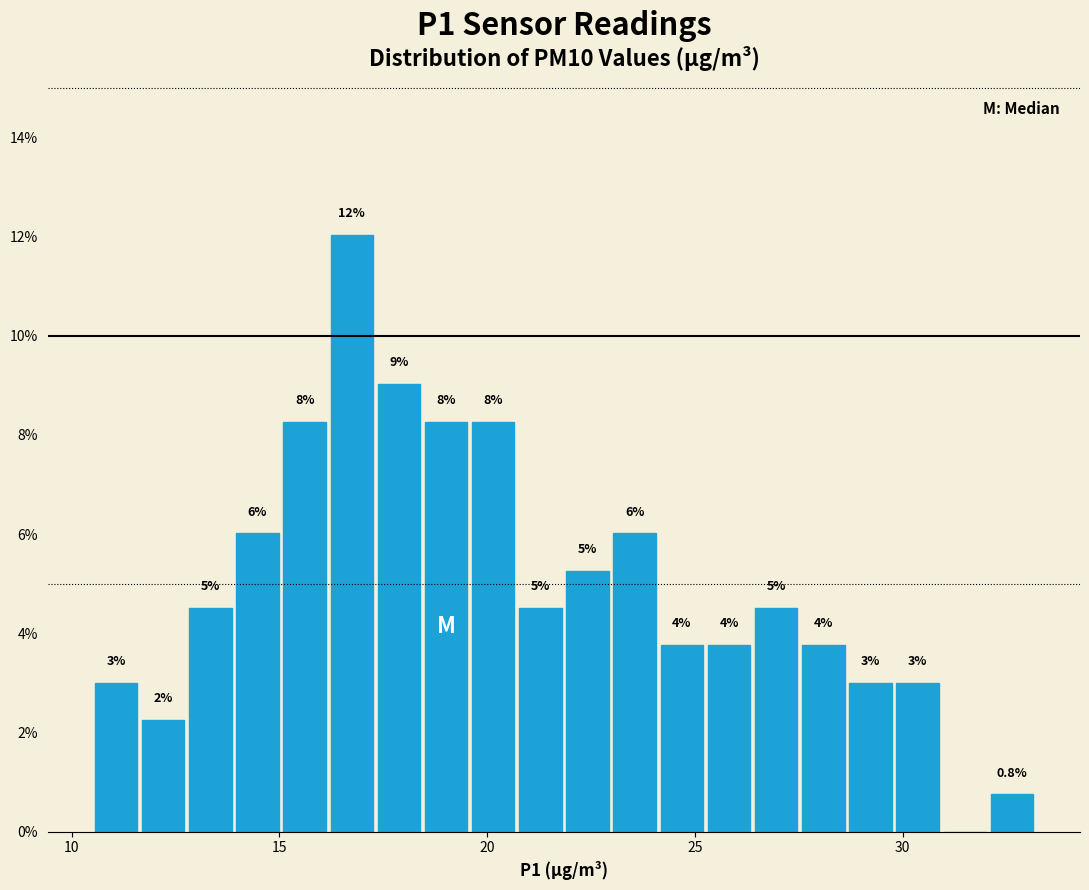

Around what value on the x-axis is the tallest bar? Give the approximate position of its centre, as read against the axis.

16.5